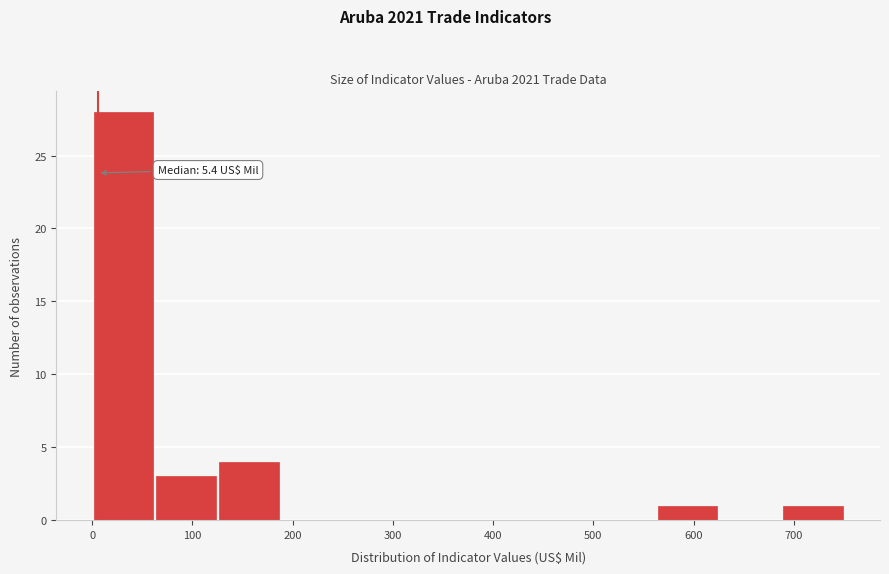

Over which range of the x-axis is the bar tallest?

0 to 60